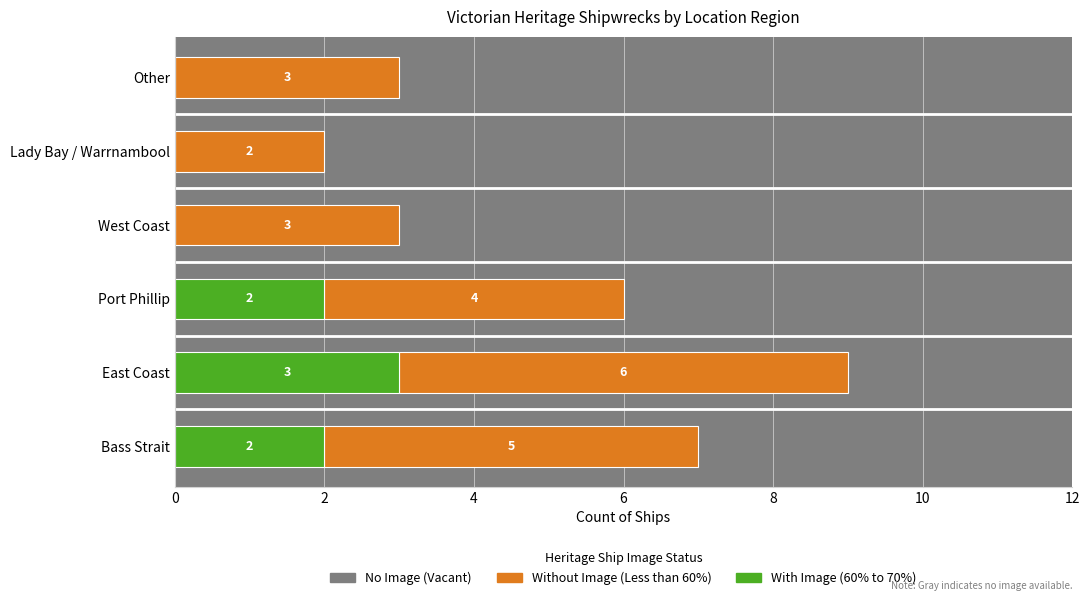

At which category is the sum across all series the highest?

East Coast